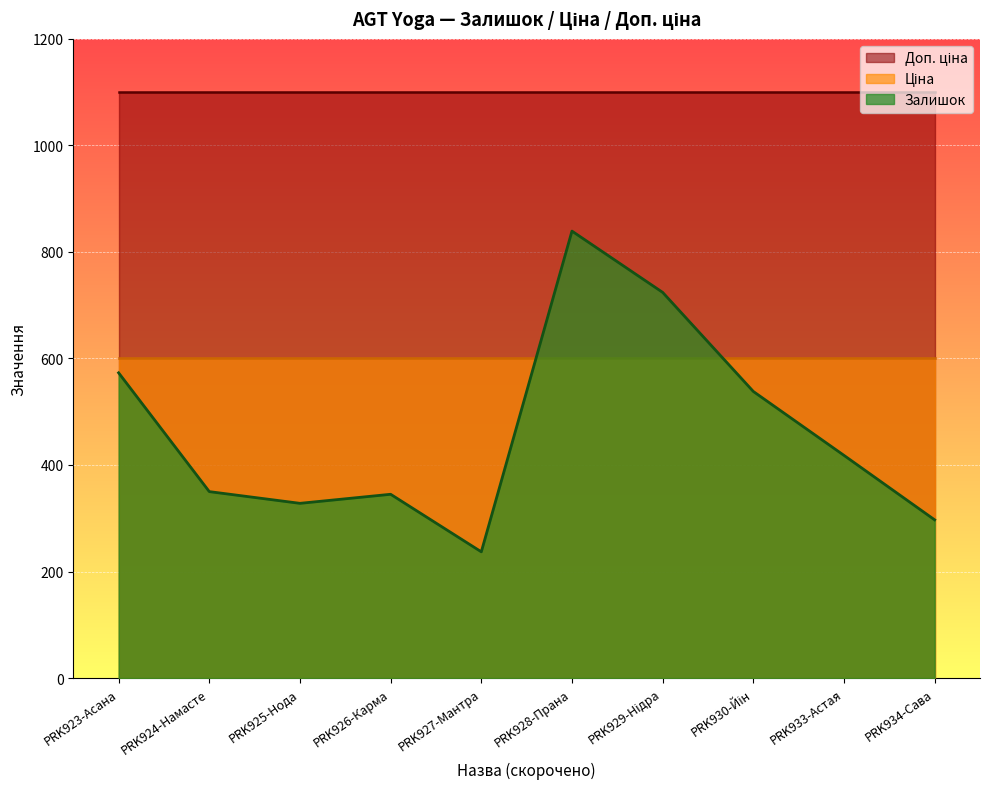

What is the average value of the Залишок series?

464.9